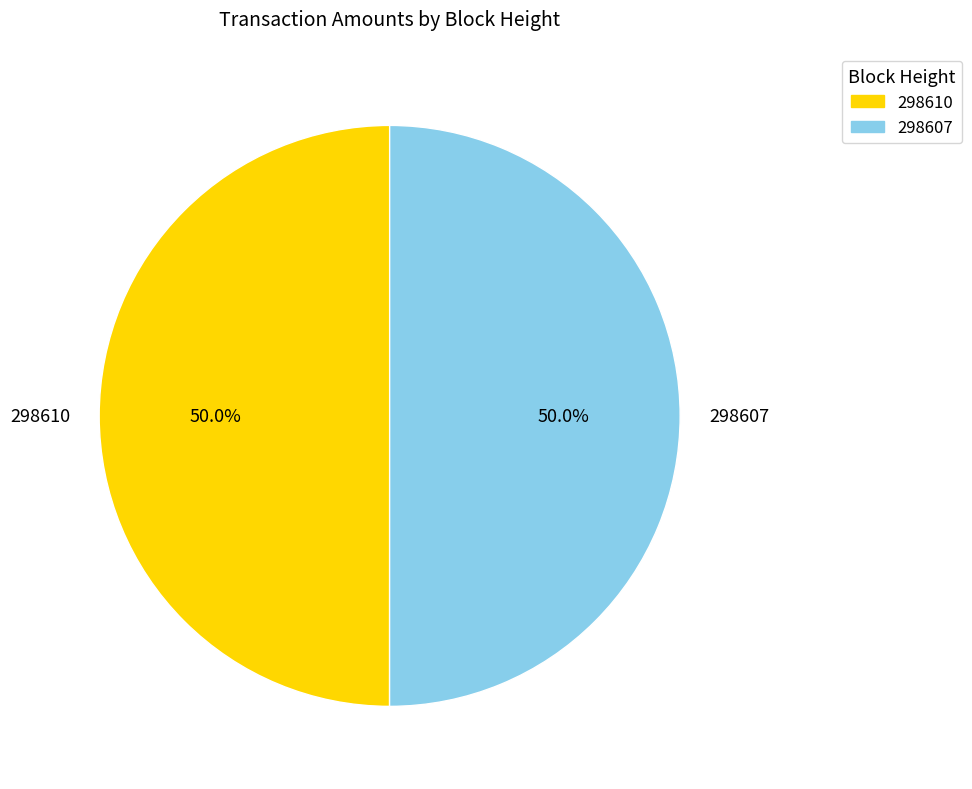

What is the ratio of the value at 298610 to the value at 298607?

1.0